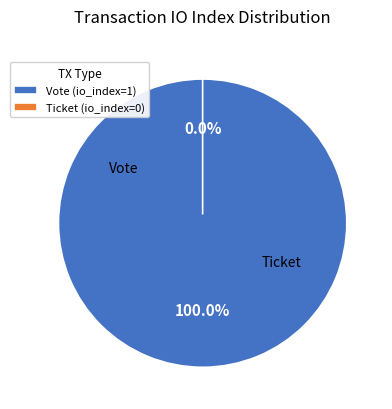

What is the change in value from Vote to Ticket?

-1